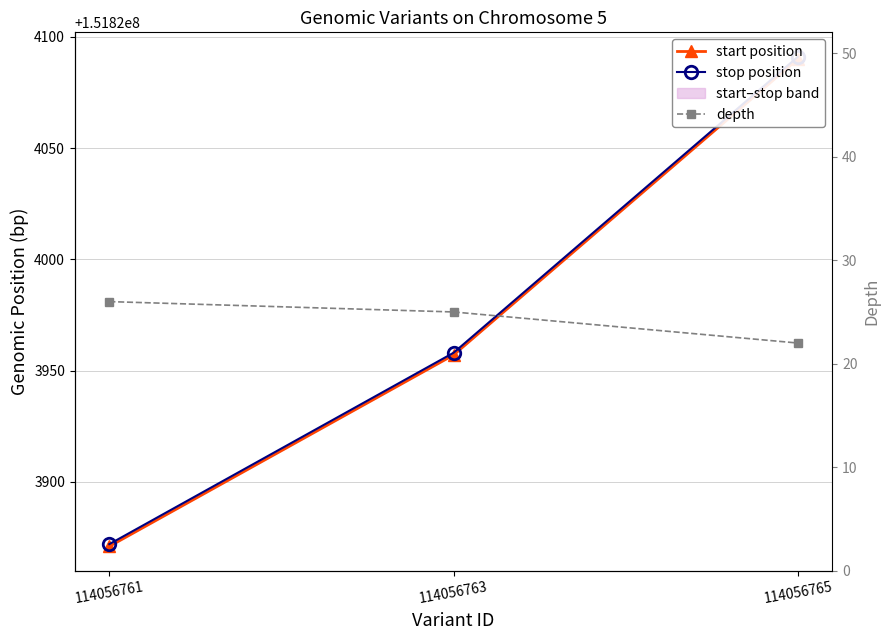

At which label does start position reach its minimum?

114056761